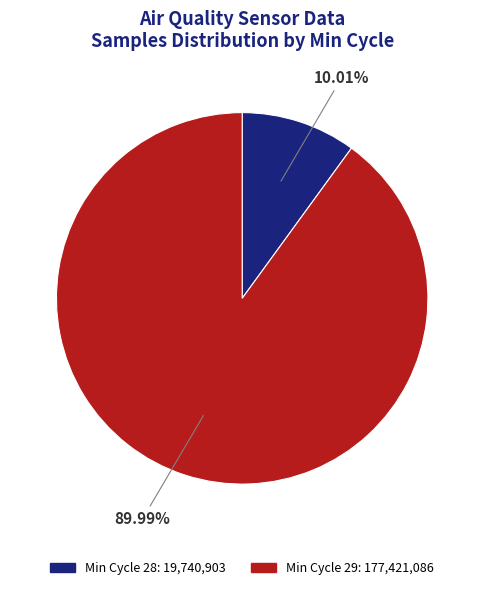

Does any single category account for the majority?

Yes